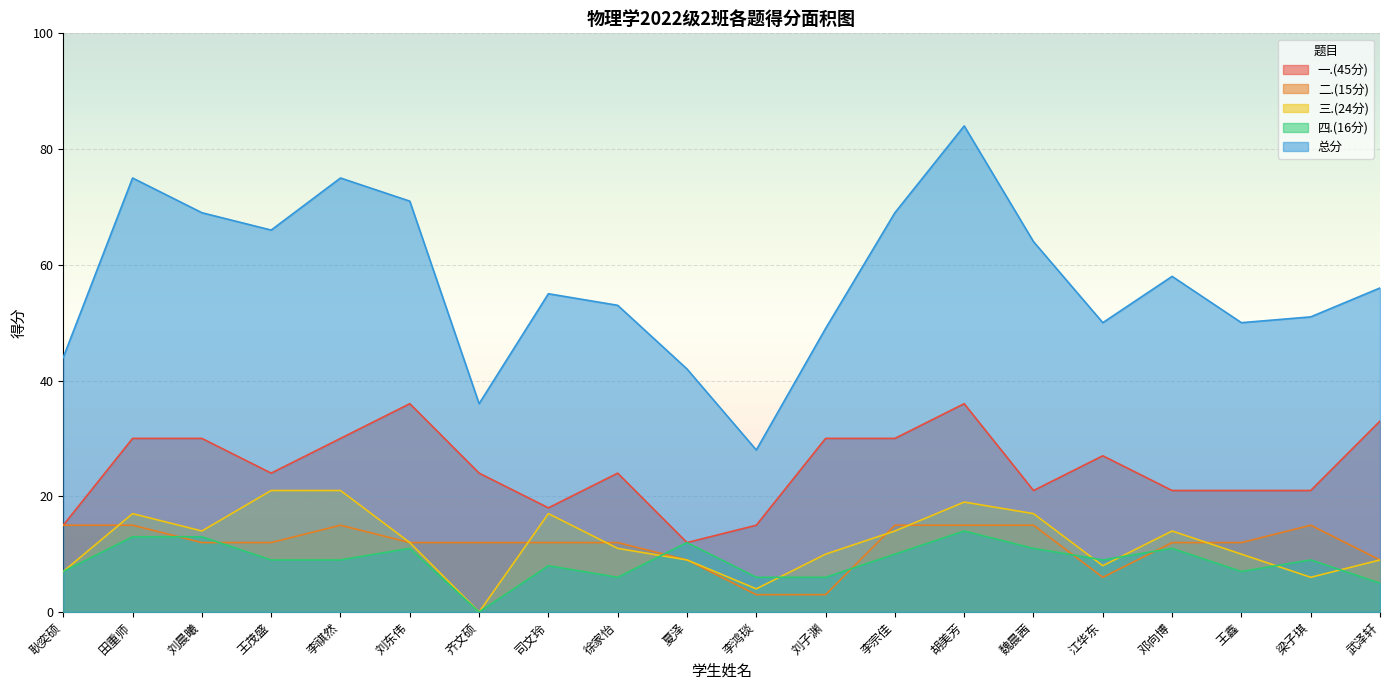

Is the value of 二.(15分) at 梁子琪 greater than the value of 一.(45分) at 司文玲?

No